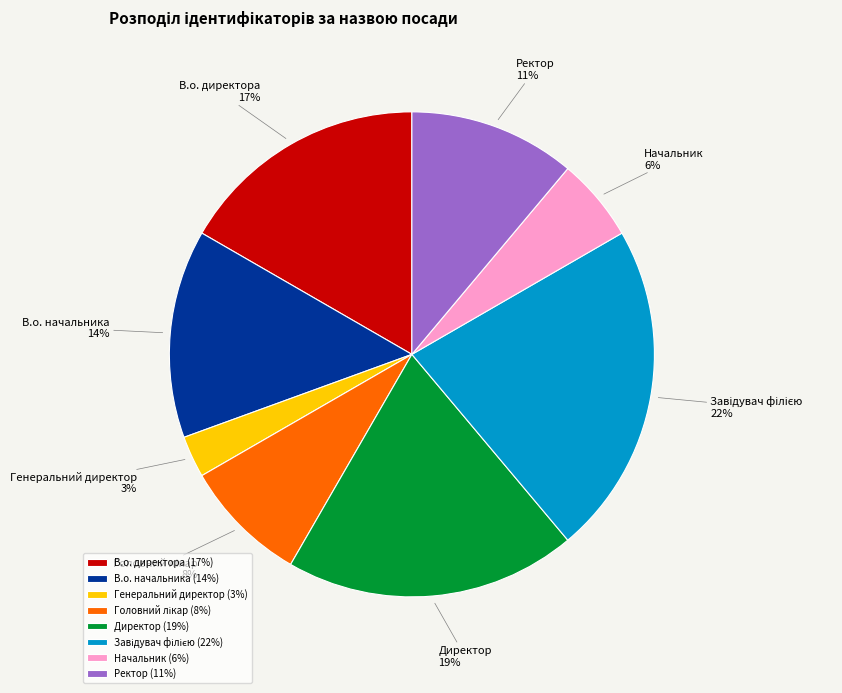

The Начальник slice represents 6% of the pie. True or false?

True